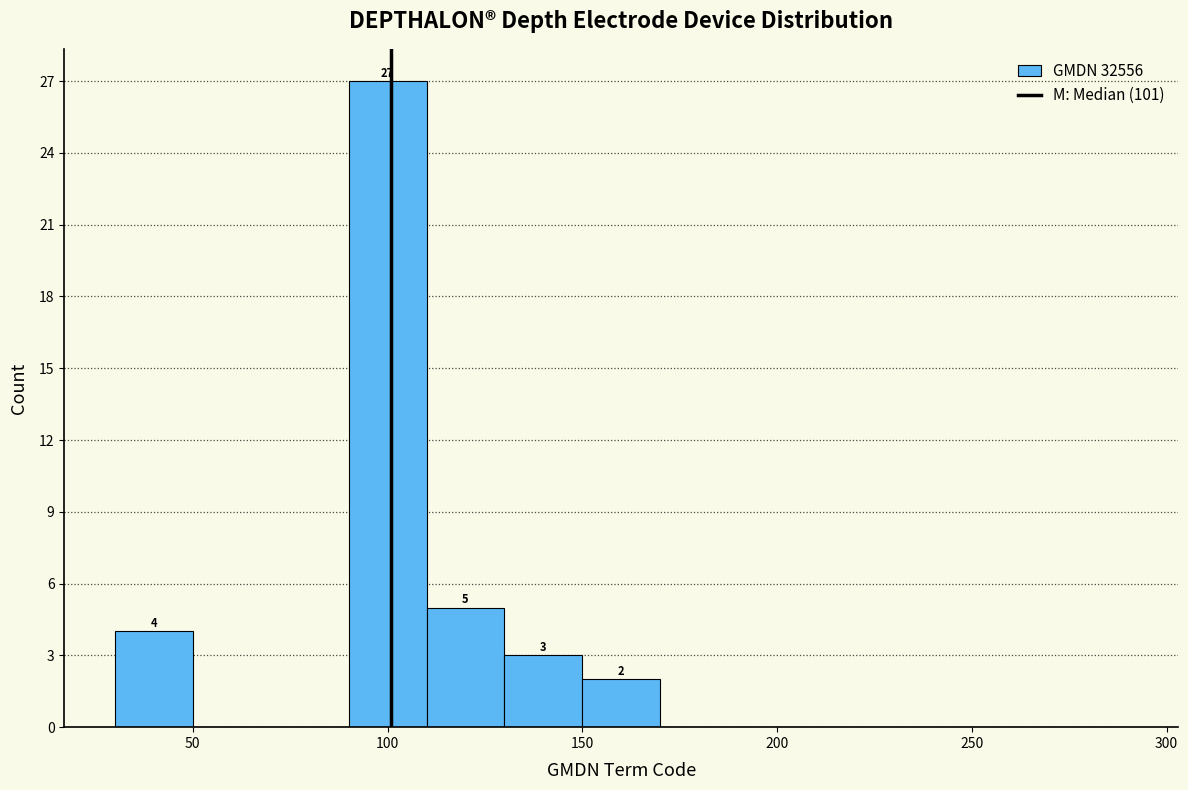

Over which range of the x-axis is the bar tallest?

90 to 110